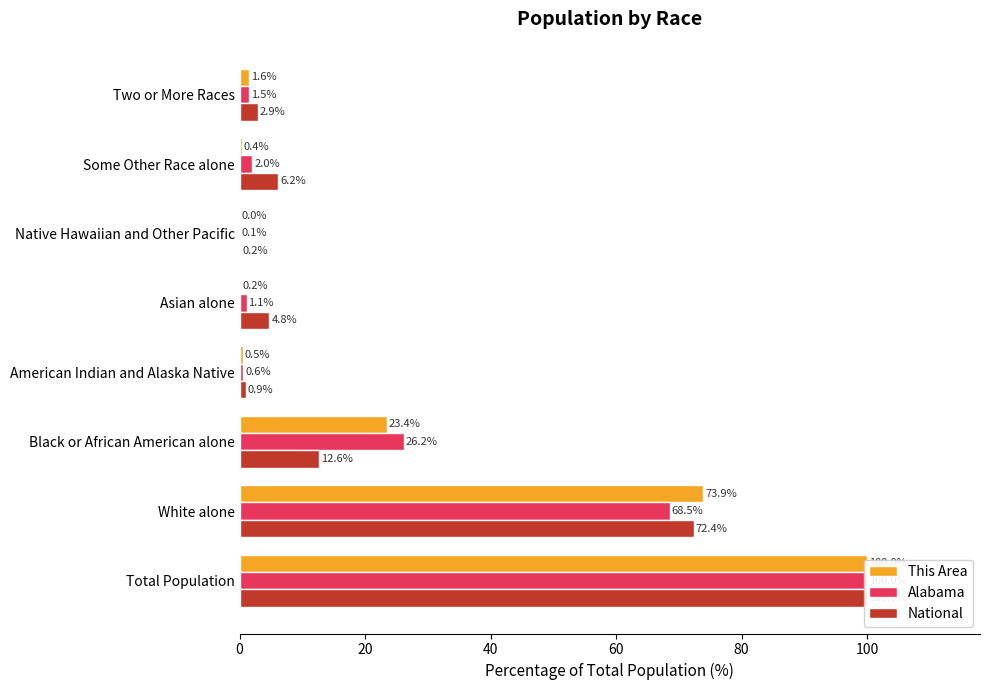

Rank the series by their maximum value, from lowest to highest.

This Area, Alabama, National